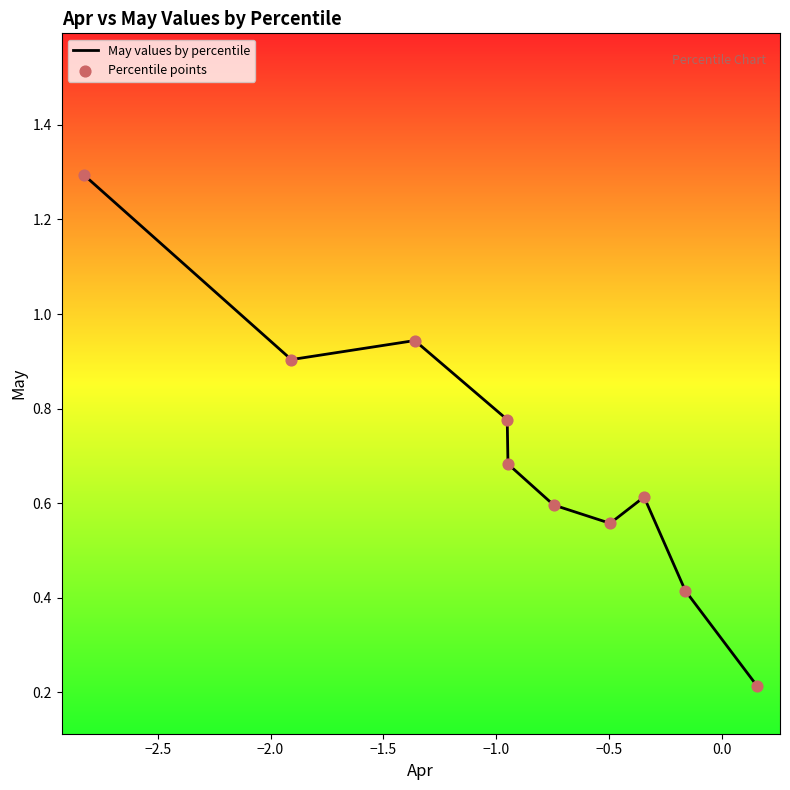

What is the greatest value displayed?

1.3